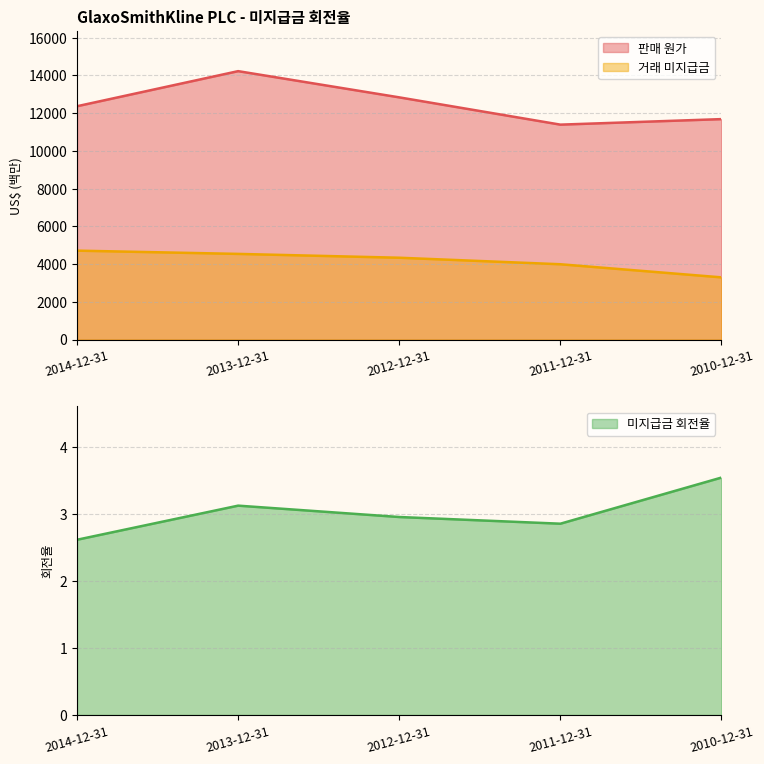

How many interior local peaks does the 판매 원가 series have?

1